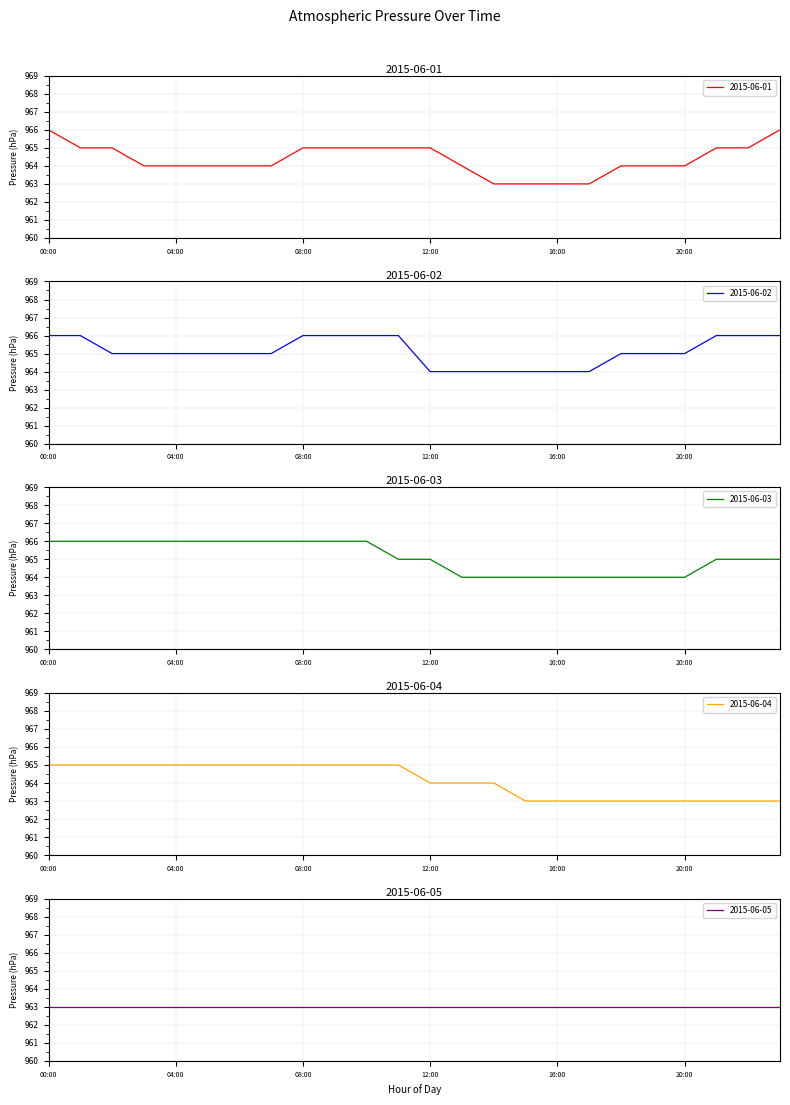

The value of 2015-06-01 at 00:00 is 966. True or false?

True